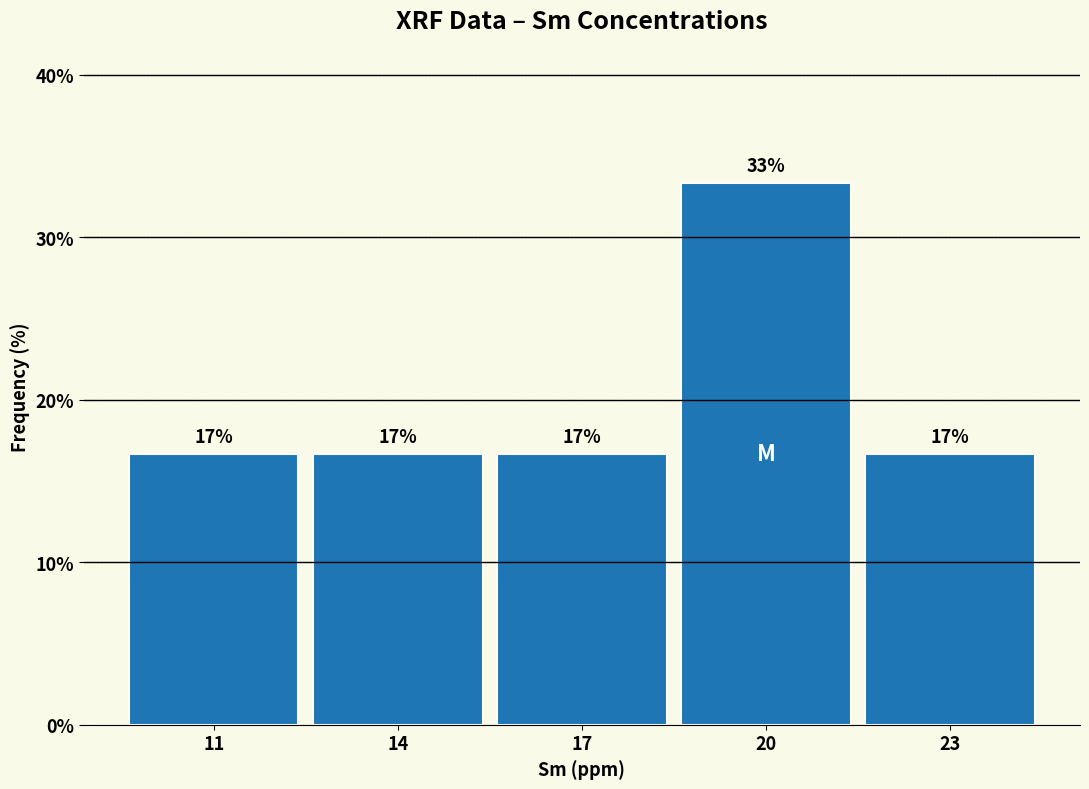

Are the bars horizontal?

No